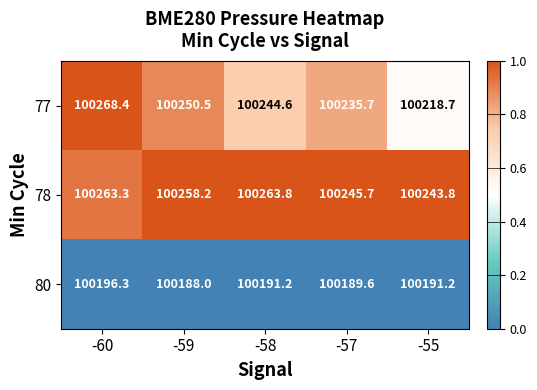

Which series has the largest total across all categories?

78